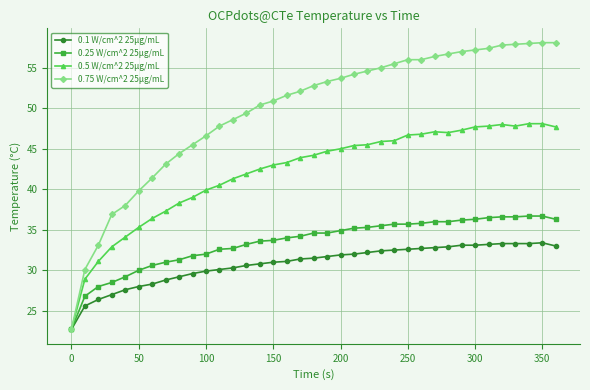

Which series has the widest spread of values?

0.75 W/cm^2 25μg/mL